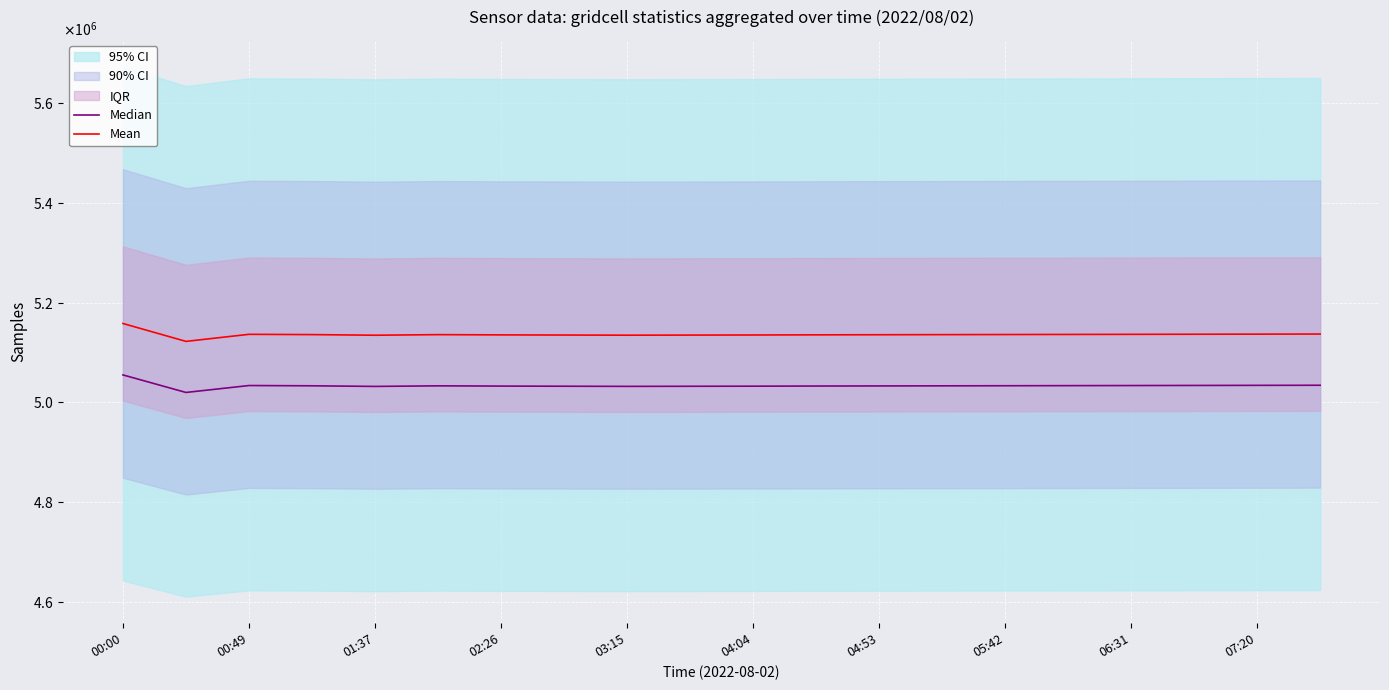

How many values in the Mean series are below 5136000?

9